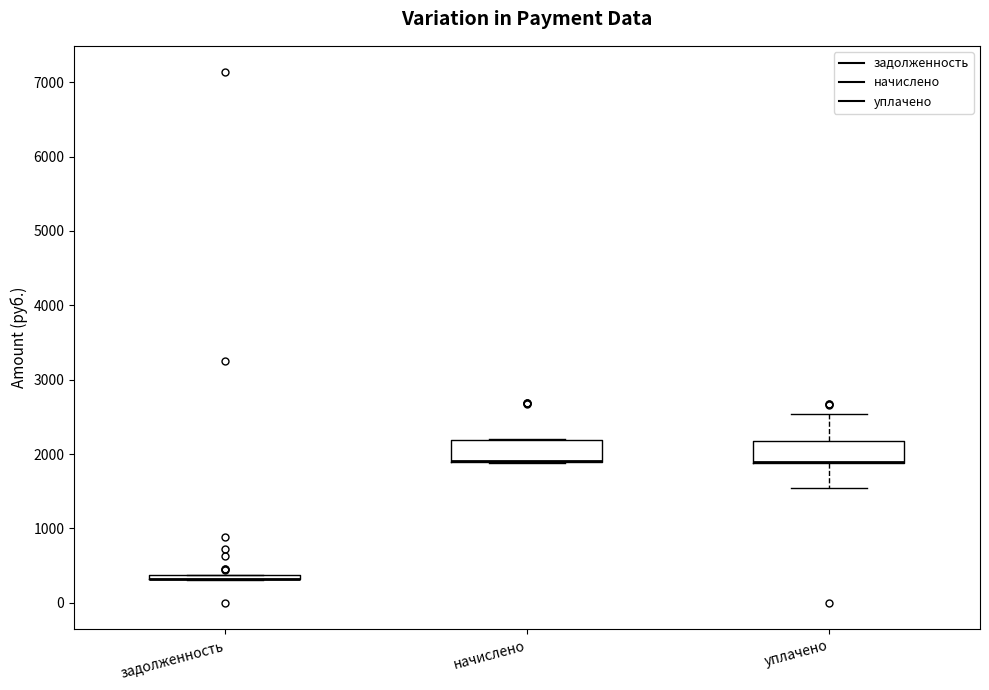

Where is the lower edge of the box for задолженность on the y-axis? The values are not printed on the chart, so give them approximately, as read against the axis.

300